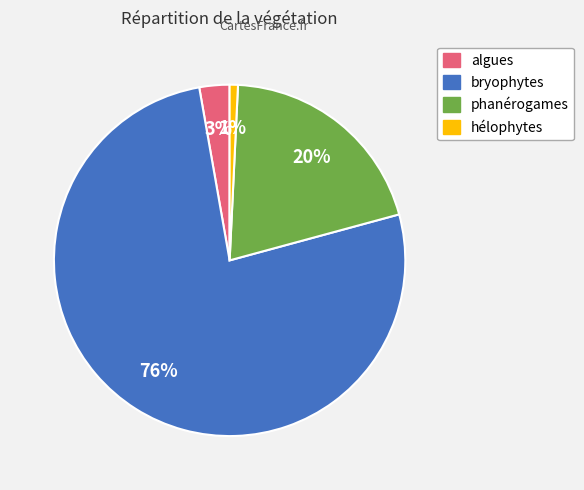

What is the ratio of the value at bryophytes to the value at phanérogames?

3.8